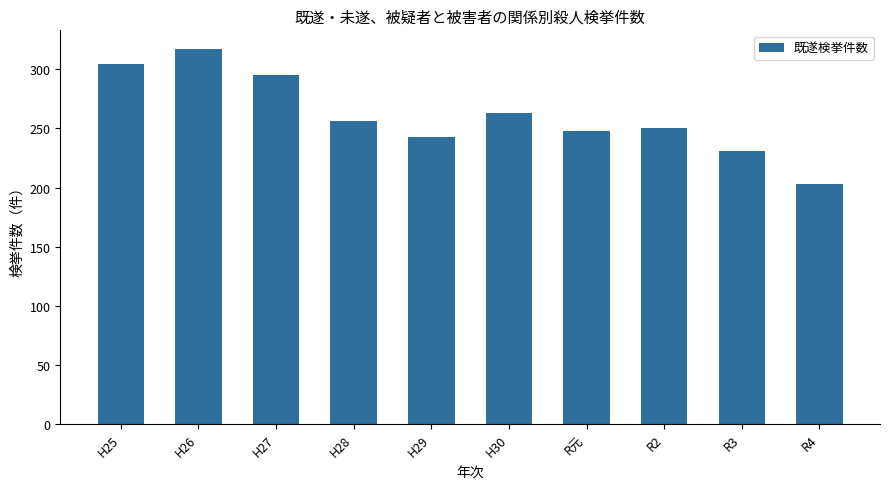

What is the difference between the values at R2 and H27?

45